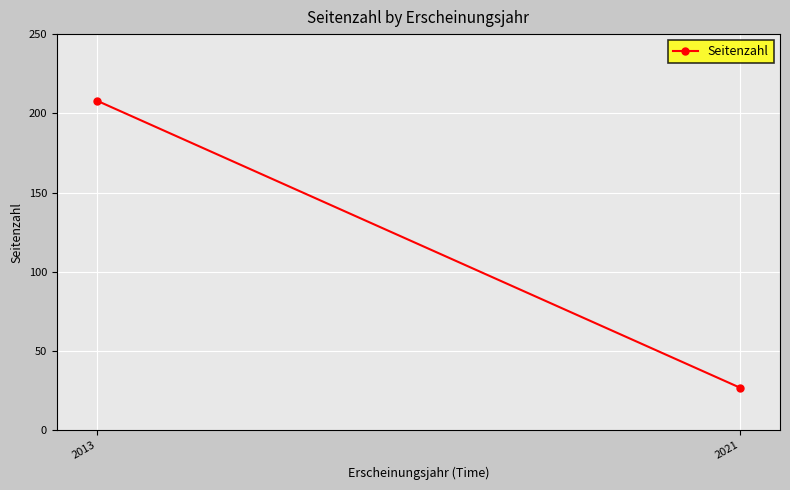

Reading right to left, transcribe all the data shown in this chart.

2021=27	2013=208